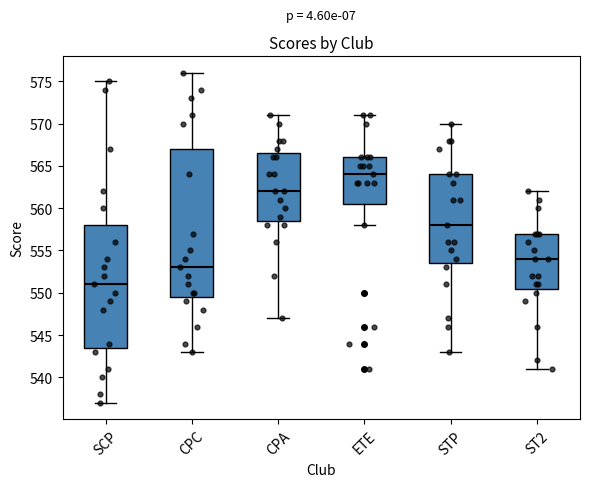

Reading left to right, transcribe this box plot: for each box, give where its median line is, the range the box spans, and where its two whiskers end, as read against the y-axis. The values are not printed on the chart, so give them approximately, as read against the axis.

SCP: median 551.0, box 543.5 to 558.0, whiskers 537.0 to 575.0
CPC: median 553.0, box 549.5 to 567.0, whiskers 543.0 to 576.0
CPA: median 562.0, box 558.5 to 566.5, whiskers 547.0 to 571.0
ETE: median 564.0, box 560.5 to 566.0, whiskers 558.0 to 571.0
STP: median 558.0, box 553.5 to 564.0, whiskers 543.0 to 570.0
ST2: median 554.0, box 550.5 to 557.0, whiskers 541.0 to 562.0